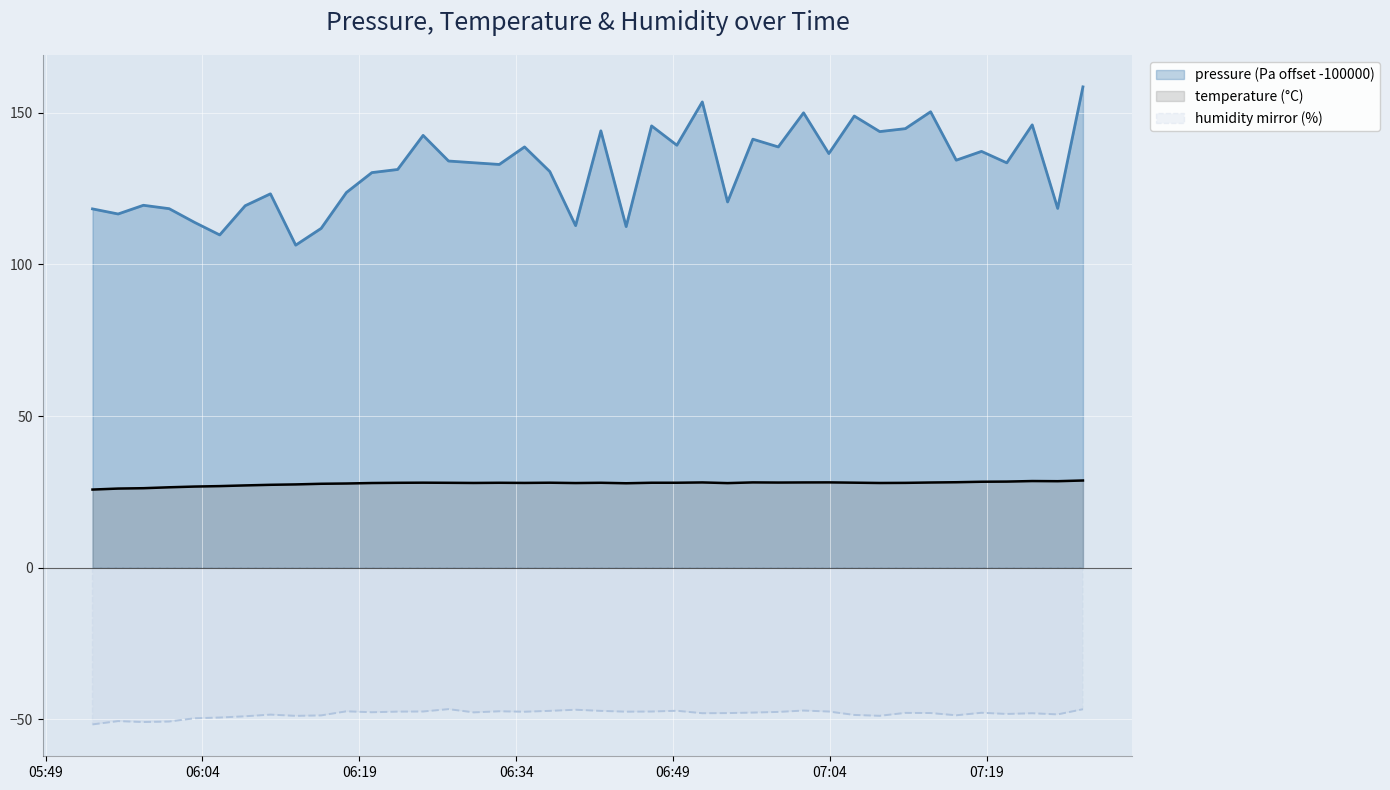

The pressure series shows 141.3 at 2023-06-19T06:56:38. True or false?

True